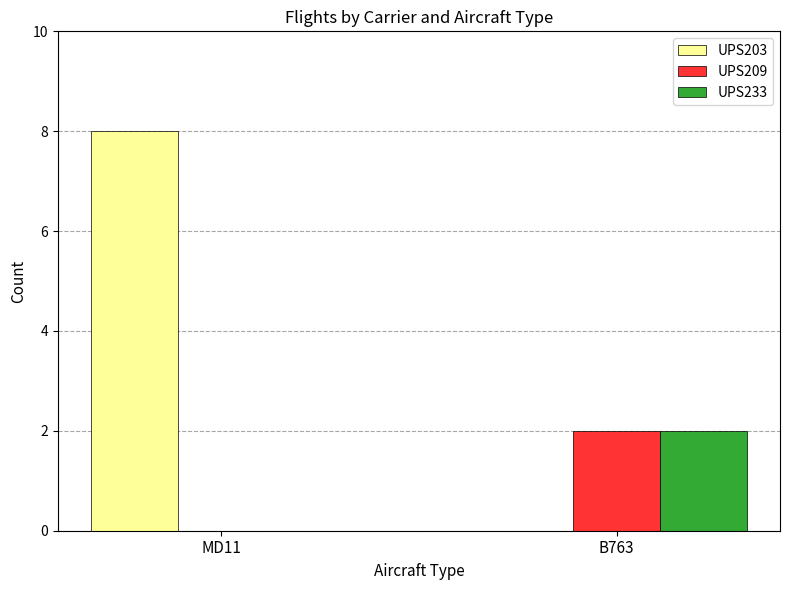

The UPS203 series shows 14 at MD11. True or false?

False